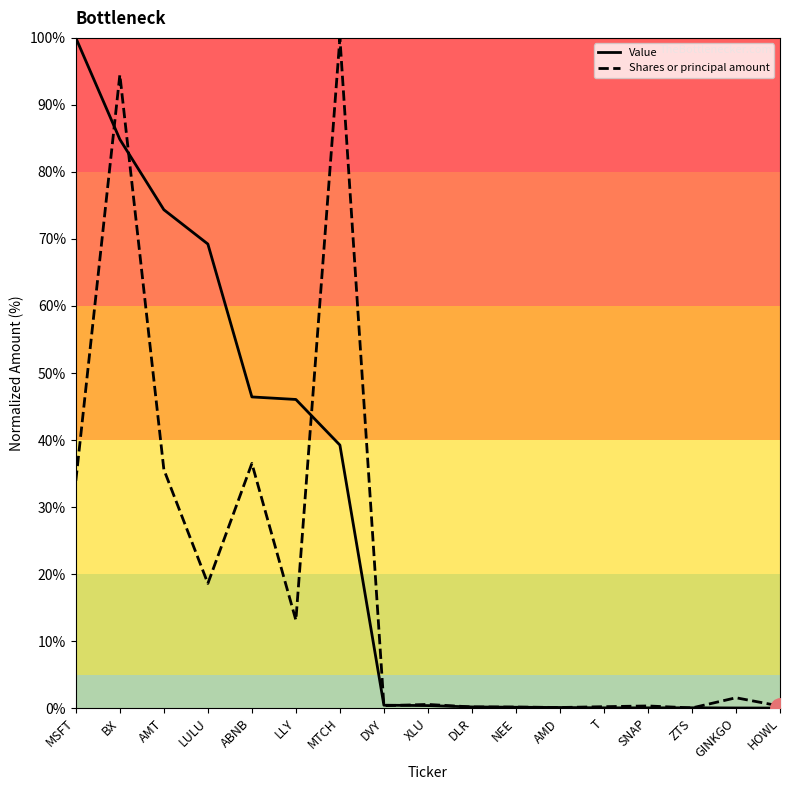

Where do Value and Shares or principal amount first cross each other?

MSFT and BX